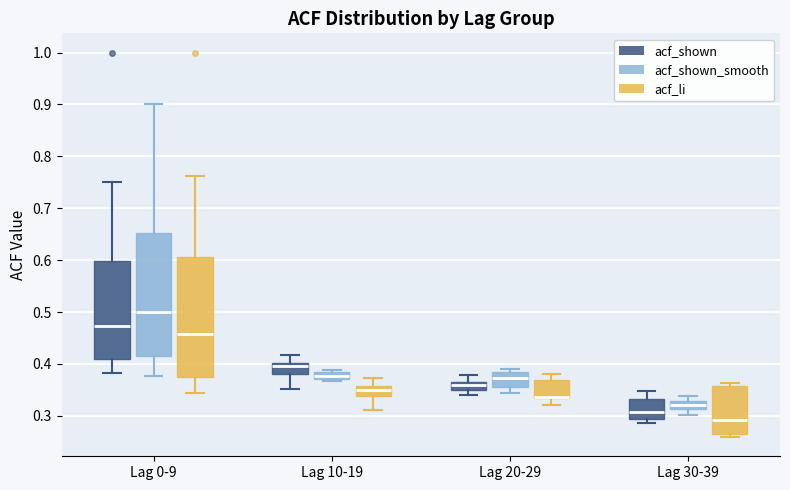

Where does the upper whisker of the box for Lag 30-39 (acf_shown) end on the y-axis? The values are not printed on the chart, so give them approximately, as read against the axis.

0.35